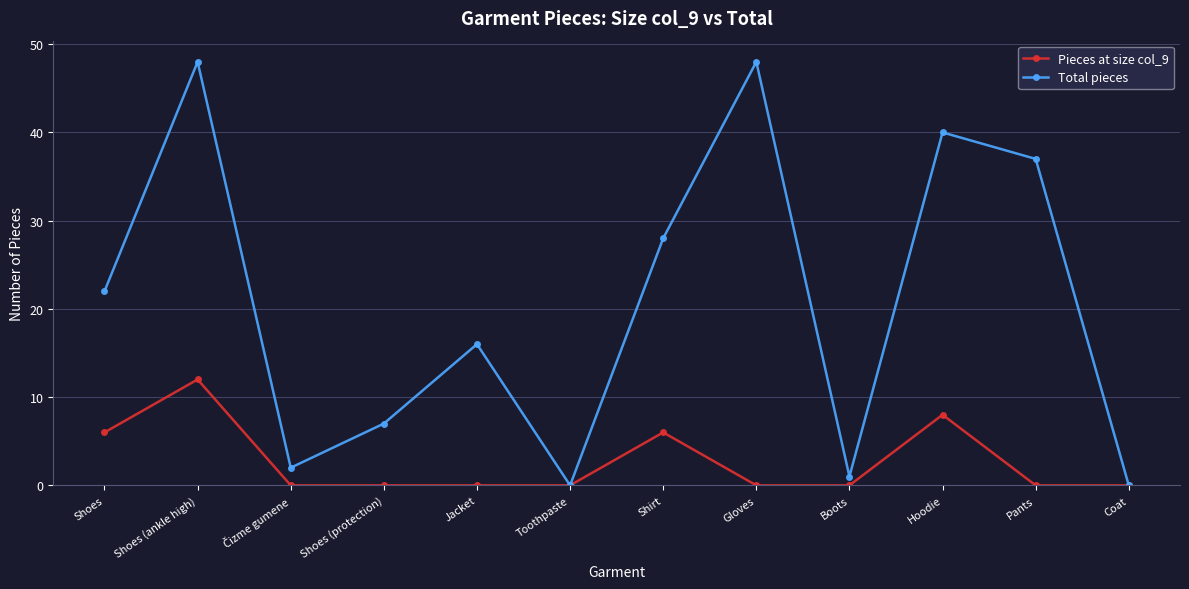

What value does the Total pieces series have at Shoes?

22